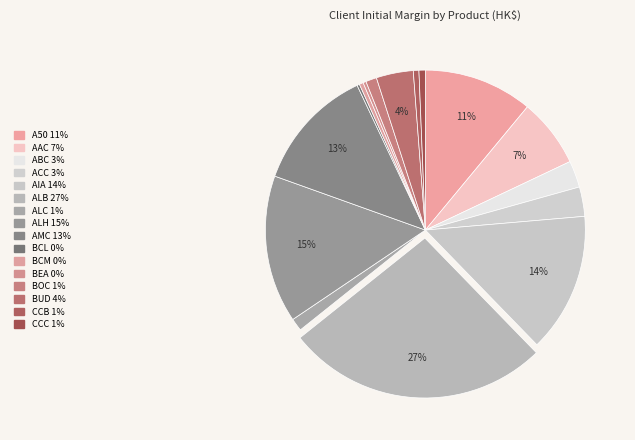

Combined, do BEA and A50 account for over 50%?

No